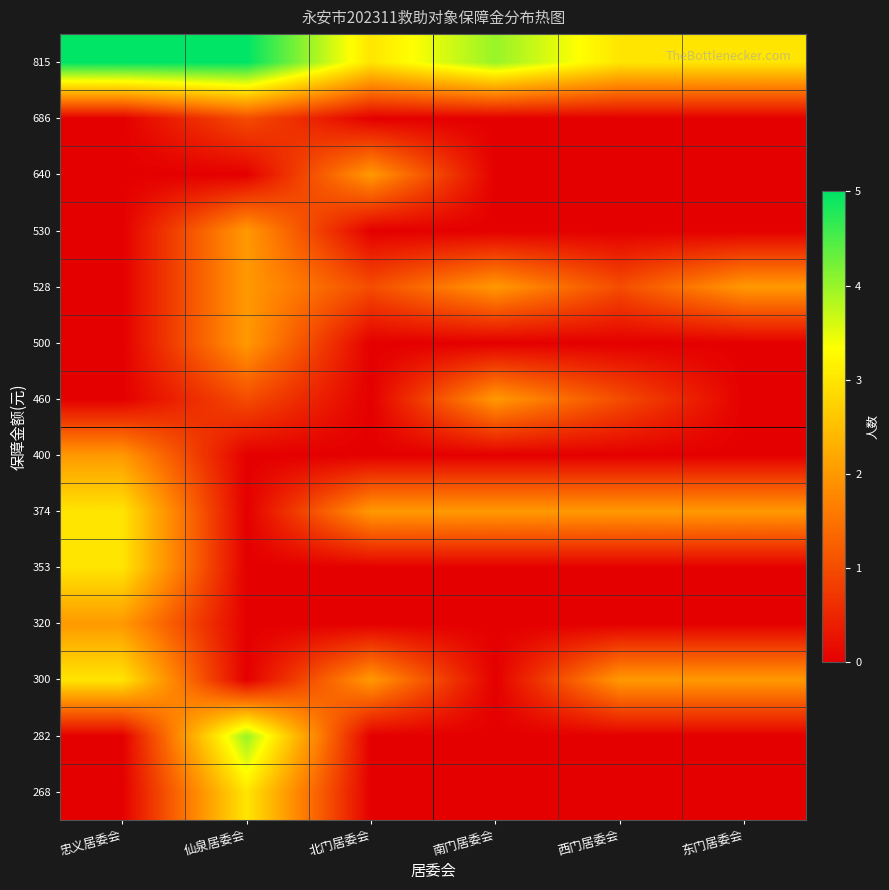

Reading left to right, what are all the values shown in this chart?

268: 忠义居委会=0	仙泉居委会=3	北门居委会=0	南门居委会=0	西门居委会=0	东门居委会=0
282: 忠义居委会=0	仙泉居委会=4	北门居委会=0	南门居委会=0	西门居委会=0	东门居委会=0
300: 忠义居委会=3	仙泉居委会=0	北门居委会=2	南门居委会=0	西门居委会=2	东门居委会=2
320: 忠义居委会=2	仙泉居委会=0	北门居委会=0	南门居委会=0	西门居委会=0	东门居委会=0
353: 忠义居委会=3	仙泉居委会=0	北门居委会=0	南门居委会=0	西门居委会=0	东门居委会=0
374: 忠义居委会=3	仙泉居委会=0	北门居委会=2	南门居委会=2	西门居委会=2	东门居委会=2
400: 忠义居委会=2	仙泉居委会=0	北门居委会=0	南门居委会=0	西门居委会=0	东门居委会=0
460: 忠义居委会=0	仙泉居委会=1	北门居委会=0	南门居委会=2	西门居委会=1	东门居委会=0
500: 忠义居委会=0	仙泉居委会=2	北门居委会=0	南门居委会=0	西门居委会=0	东门居委会=0
528: 忠义居委会=0	仙泉居委会=2	北门居委会=1	南门居委会=2	西门居委会=1	东门居委会=2
530: 忠义居委会=0	仙泉居委会=2	北门居委会=0	南门居委会=0	西门居委会=0	东门居委会=0
640: 忠义居委会=0	仙泉居委会=0	北门居委会=2	南门居委会=0	西门居委会=0	东门居委会=0
686: 忠义居委会=0	仙泉居委会=1	北门居委会=0	南门居委会=0	西门居委会=0	东门居委会=0
815: 忠义居委会=5	仙泉居委会=5	北门居委会=3	南门居委会=4	西门居委会=3	东门居委会=3